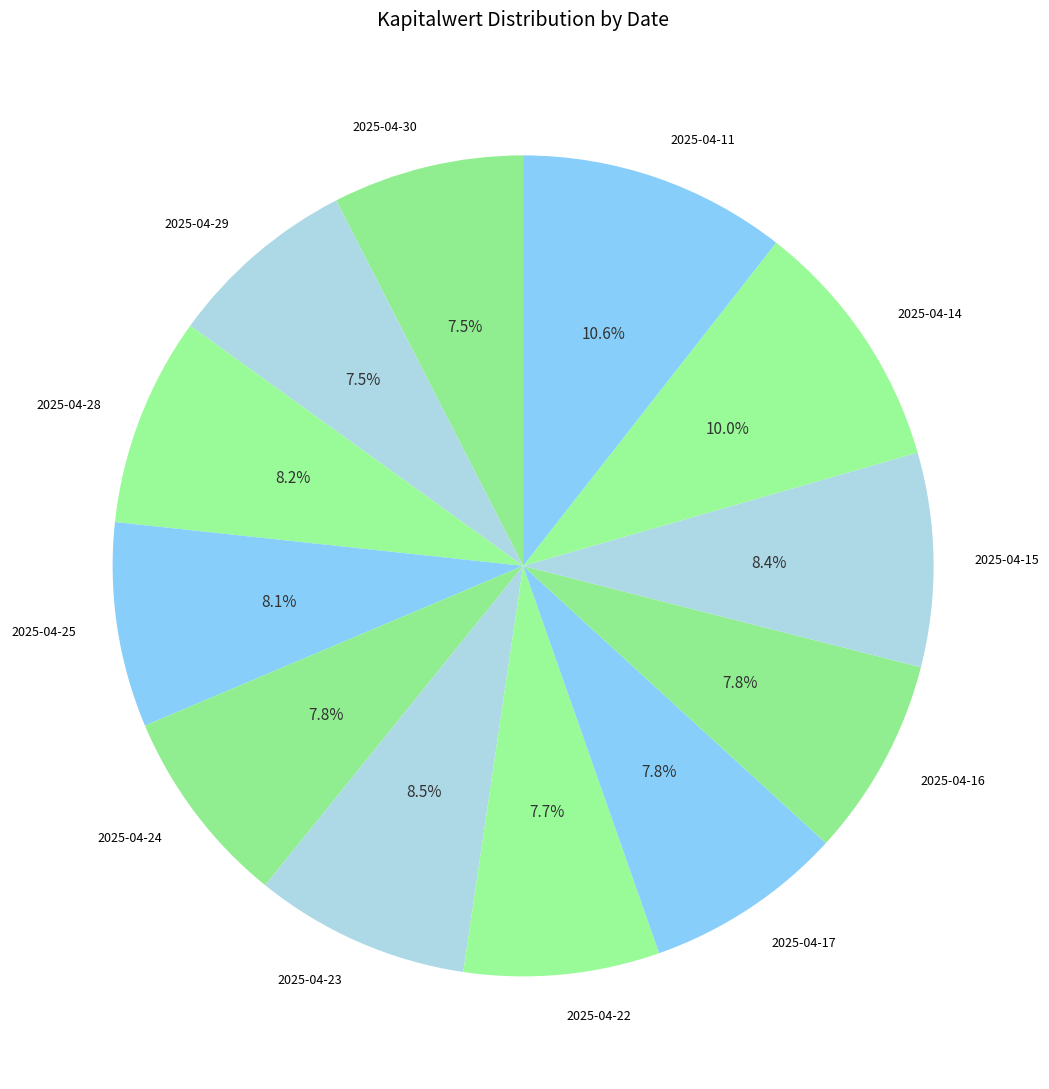

What is the largest slice in the pie chart?

2025-04-11